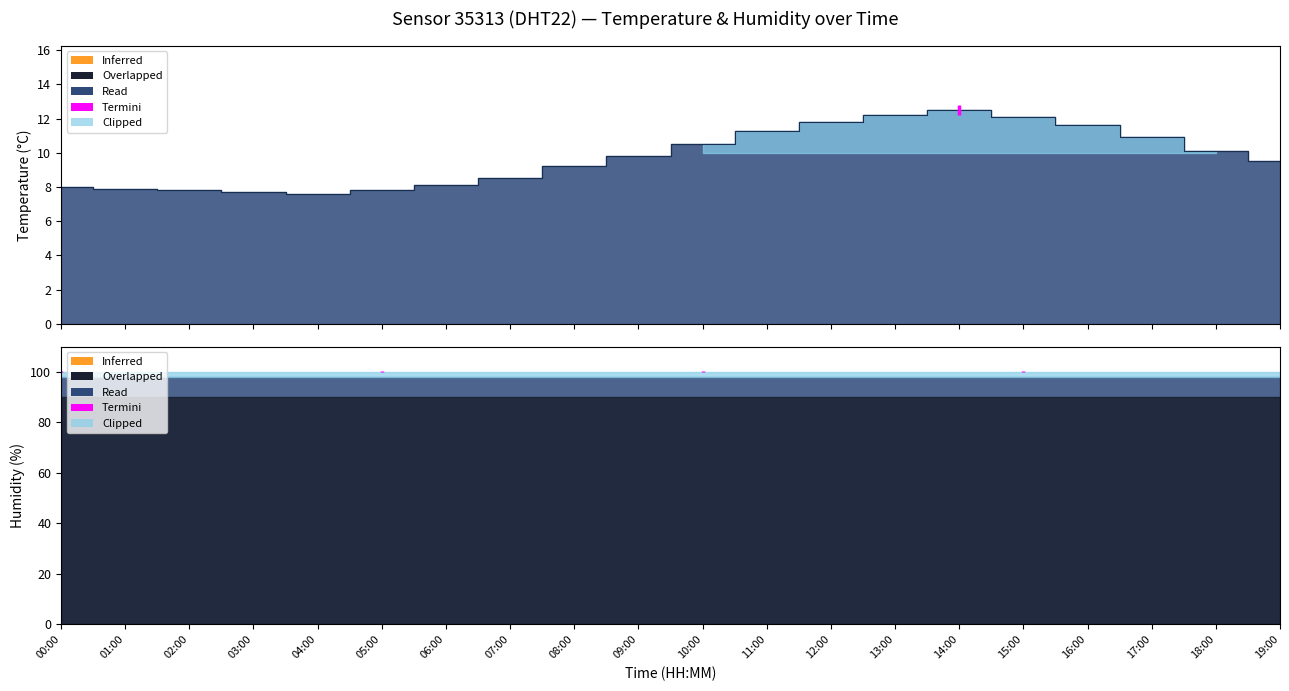

At which label is the value closest to 10?

18:00